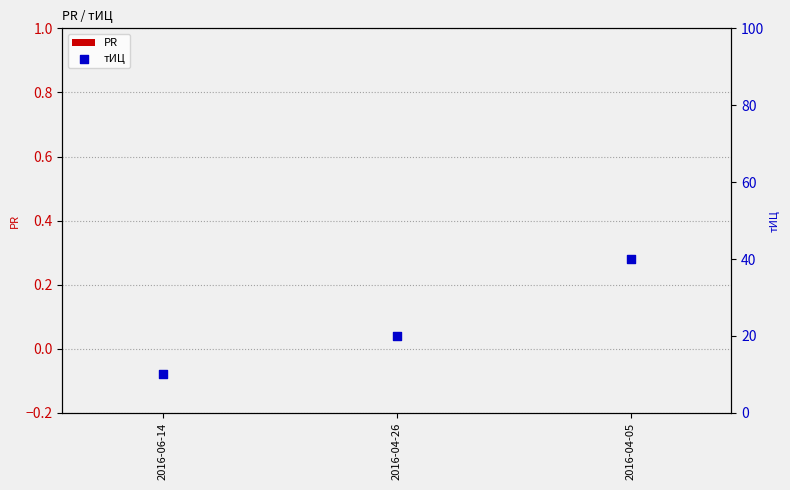

Is the value of PR at 2016-04-26 greater than the value of тИЦ at 2016-04-26?

No